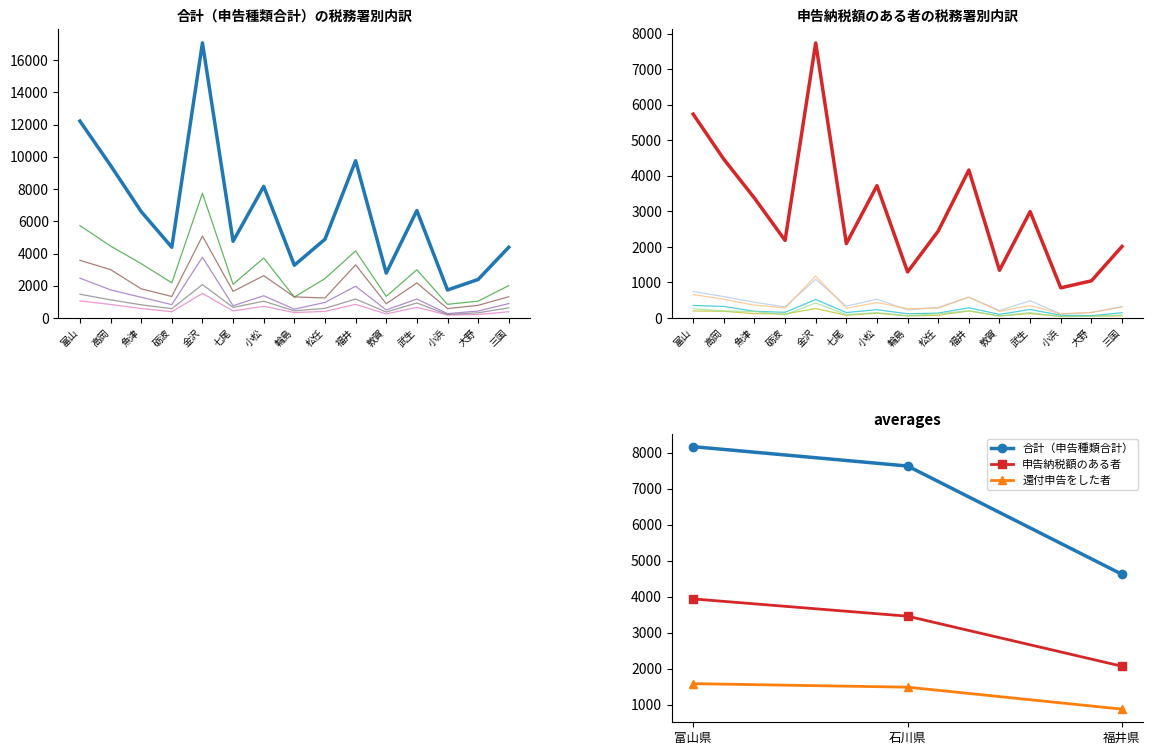

Which category has the lowest value in the 還付申告をした者 series?

小浜